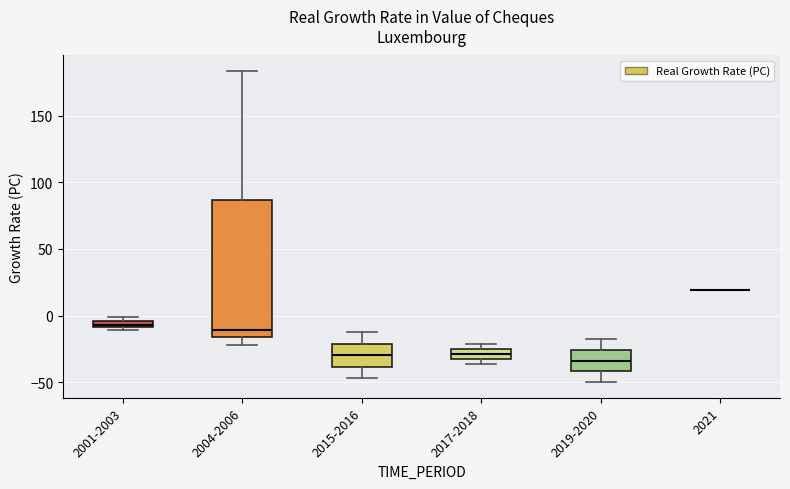

Which box is the tallest, from its lower edge to its upper edge?

2004-2006